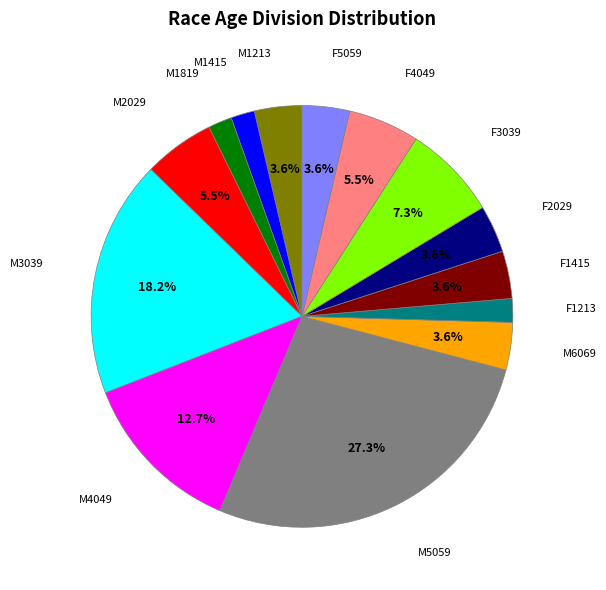

Does any single category account for the majority?

No